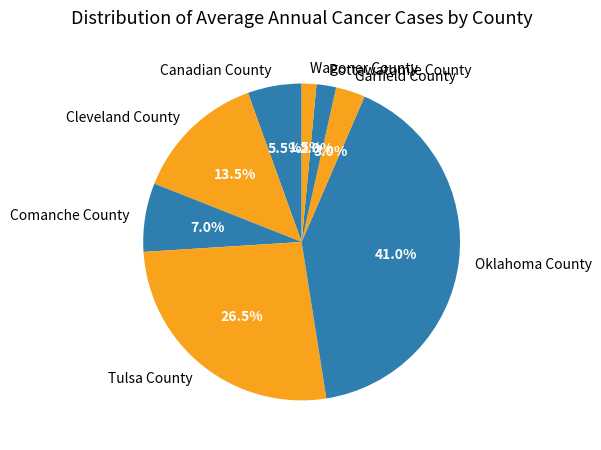

Rank the categories by value from highest to lowest.

Oklahoma County, Tulsa County, Cleveland County, Comanche County, Canadian County, Garfield County, Pottawatomie County, Wagoner County